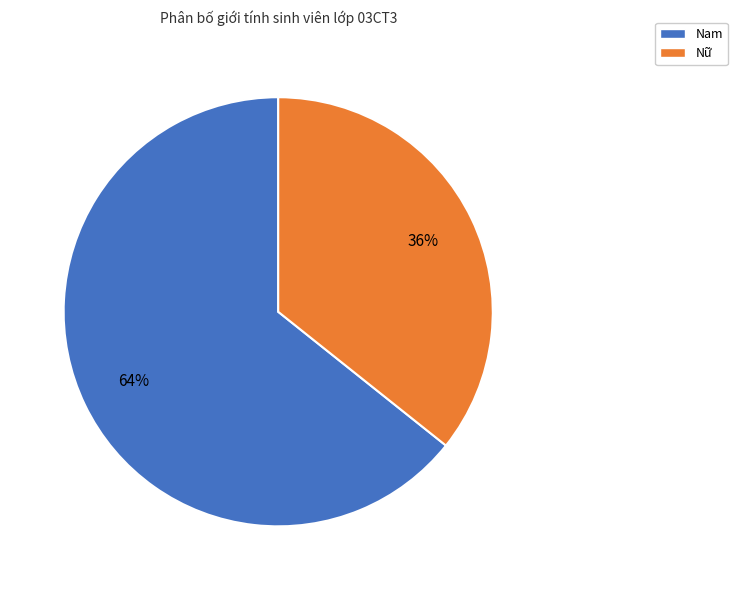

To the nearest percent, what is the average slice percentage?

50%